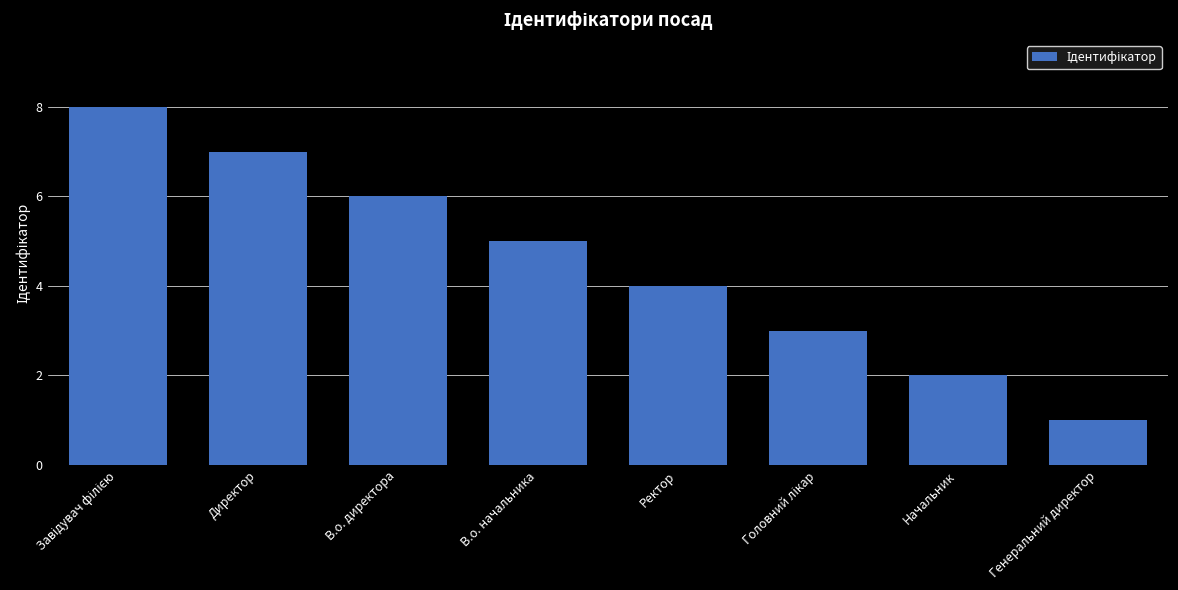

Between Генеральний директор and Начальник, which is larger?

Начальник